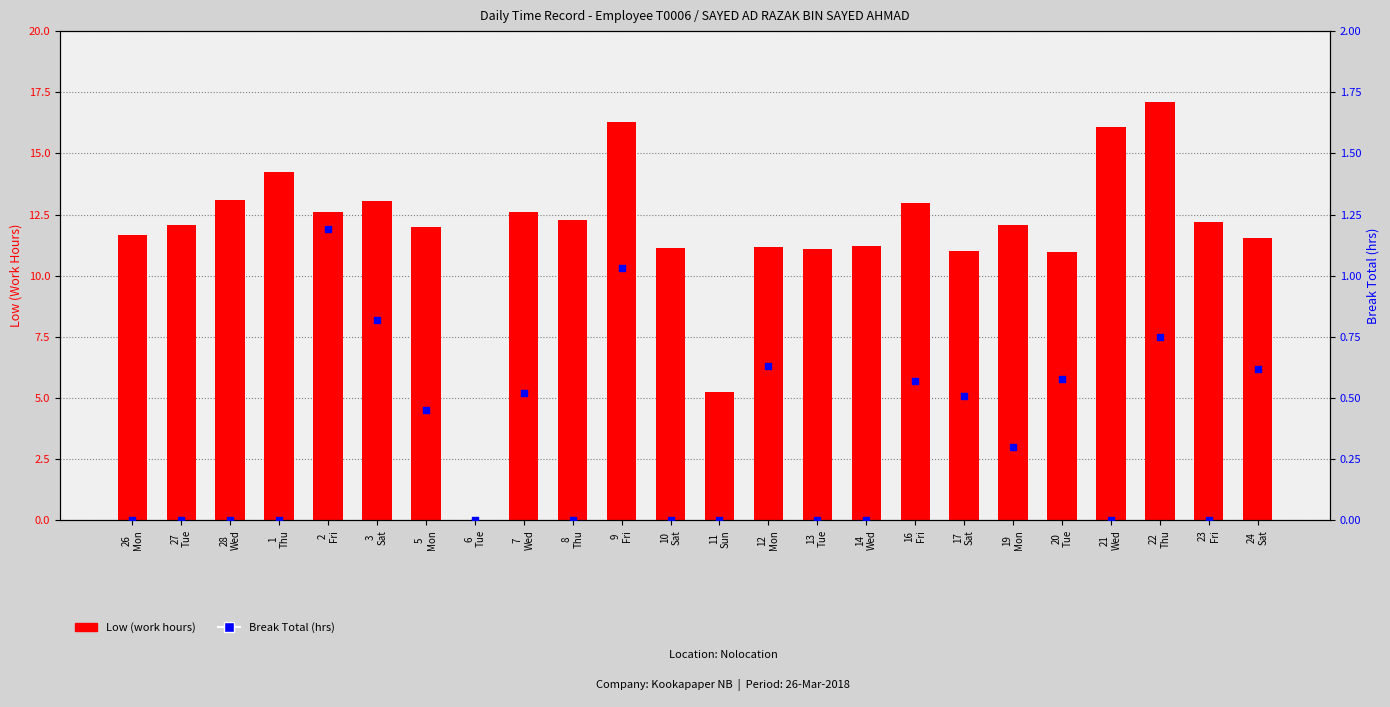

Which series has the largest Y range (max minus min)?

Low (work hours)